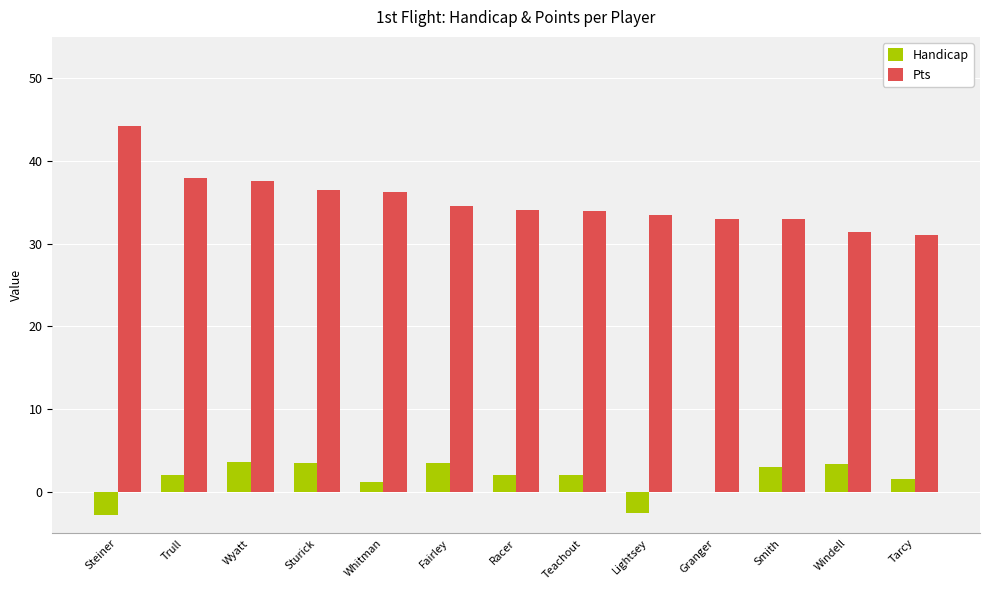

Which series changed the most between Whitman and Lightsey?

Handicap